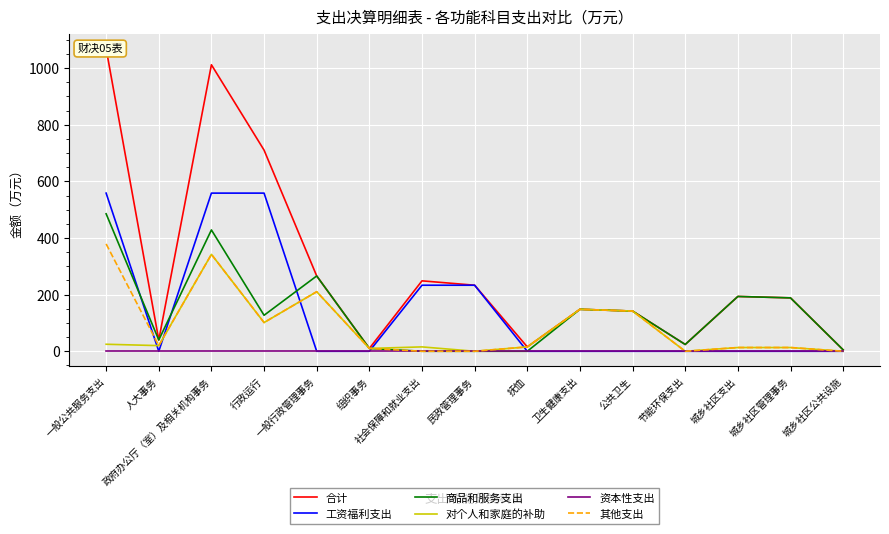

Does the chart display data point markers on the line(s)?

No